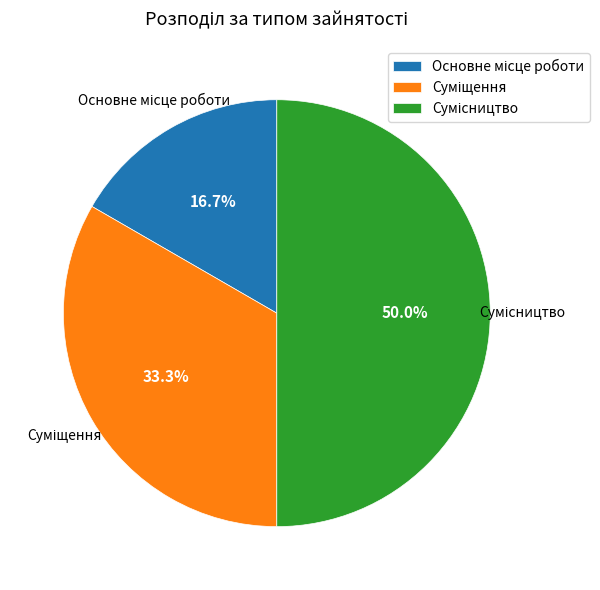

What percentage is the Сумісництво slice, to the nearest percent?

50%